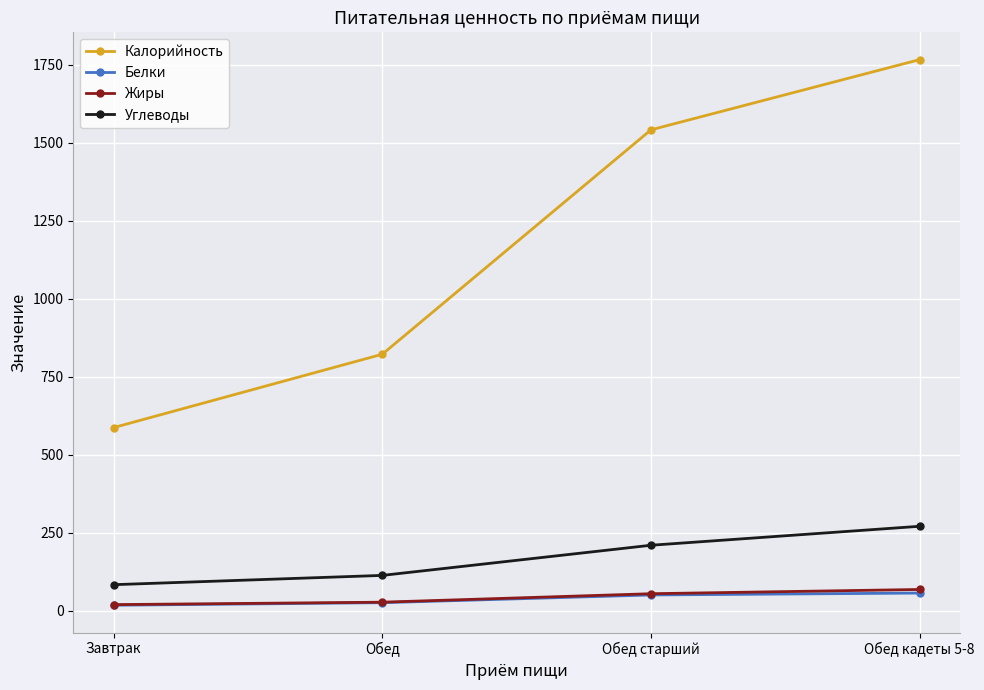

What is the label of the 2nd point from the left?

Обед